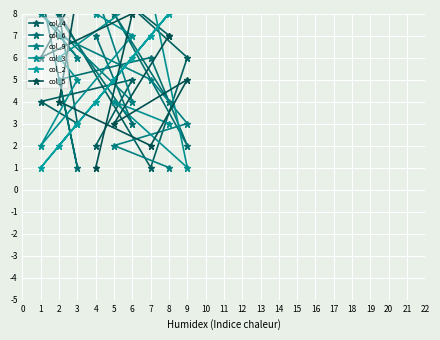

Which series has the largest range (max minus min)?

col_4